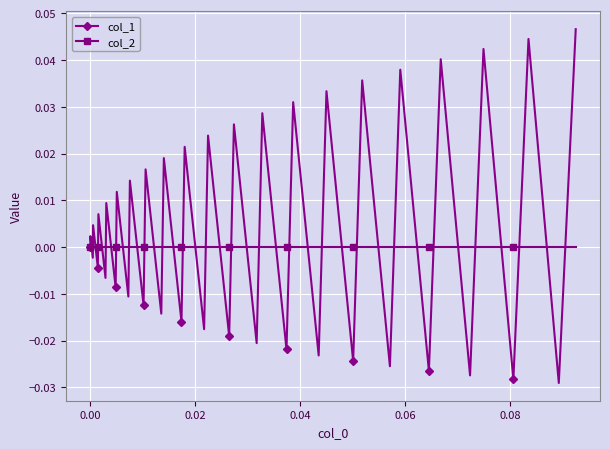

How many interior local valleys does the col_1 series have?

19